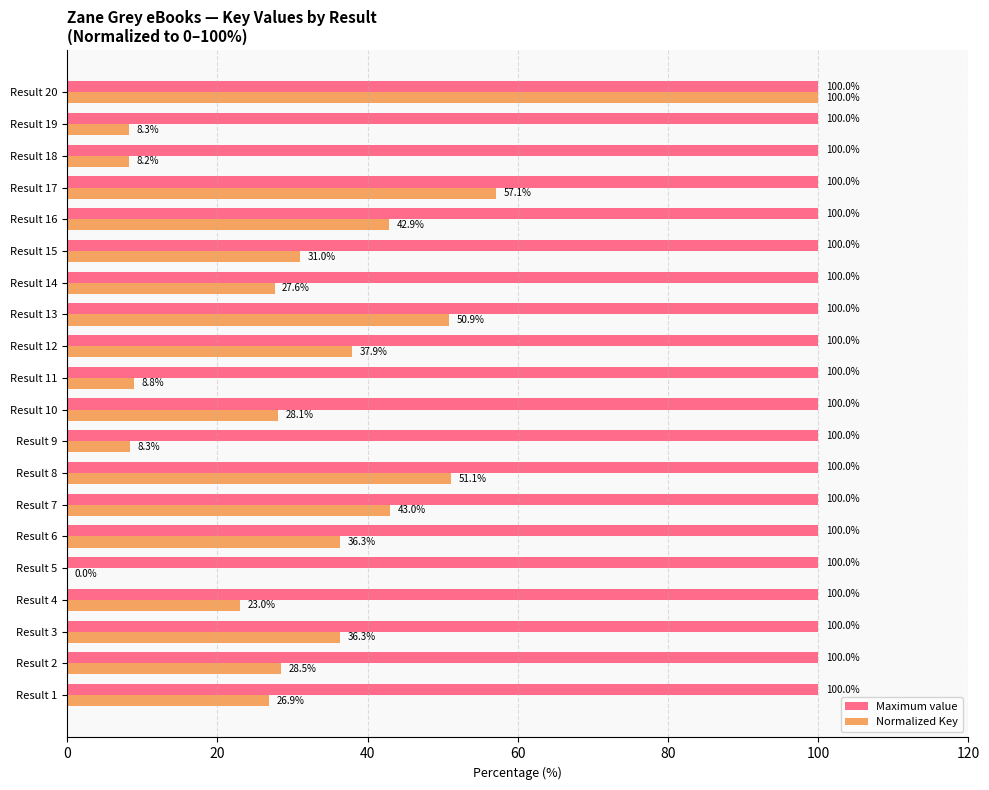

What are all the series names shown in the legend?

Maximum value, Normalized Key